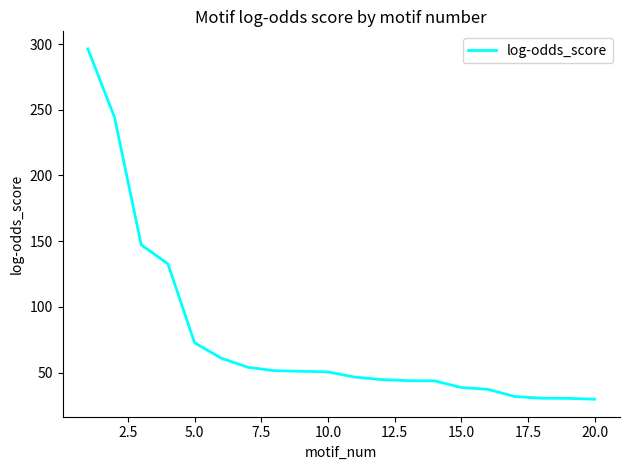

What is the smallest value displayed?

29.8